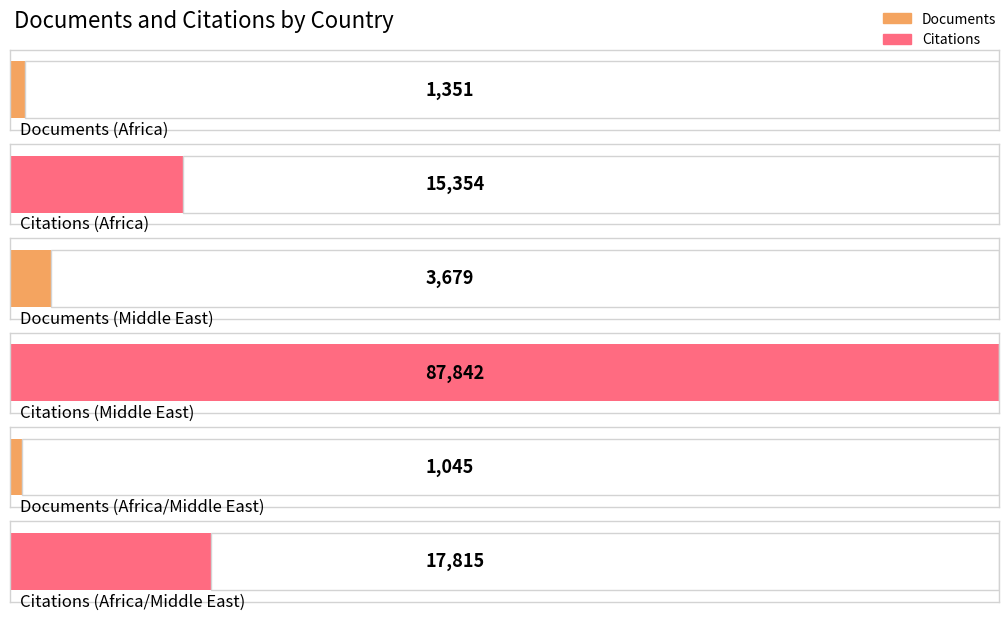

What are all the series names shown in the legend?

Documents, Citations